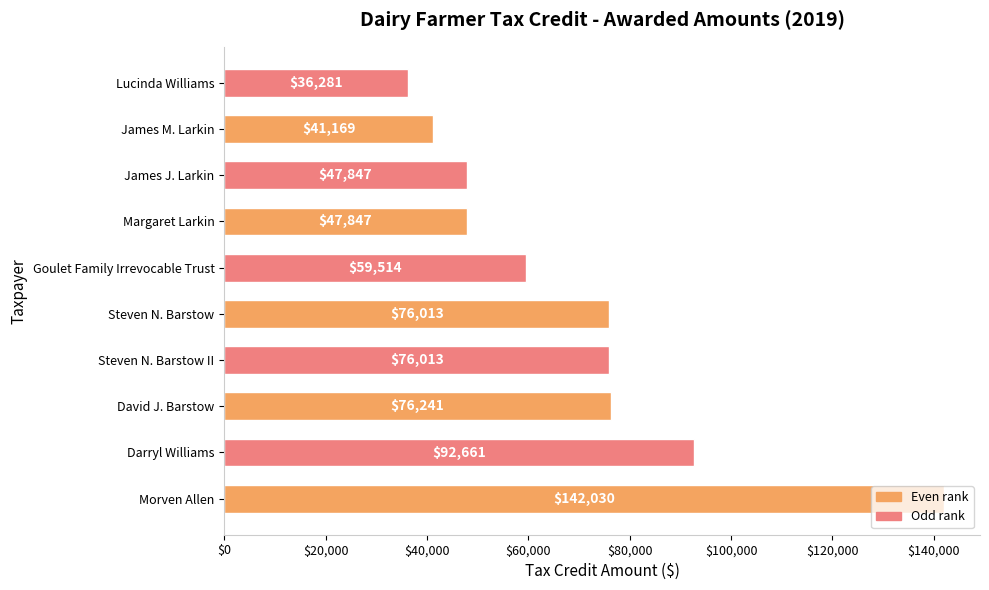

What is the minimum value shown in the chart?

36281.3